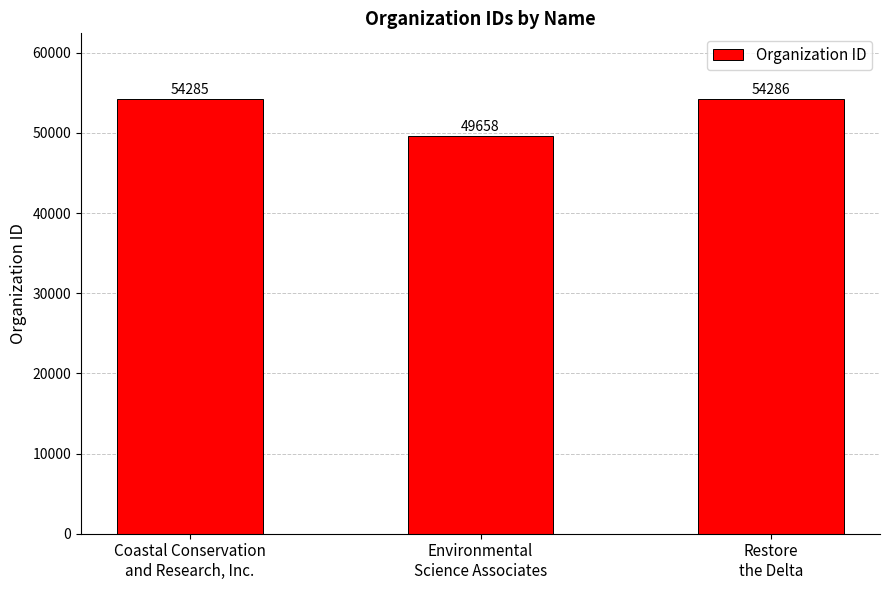

List the labels in order of value, smallest first.

Environmental
Science Associates, Coastal Conservation
and Research, Inc., Restore
the Delta